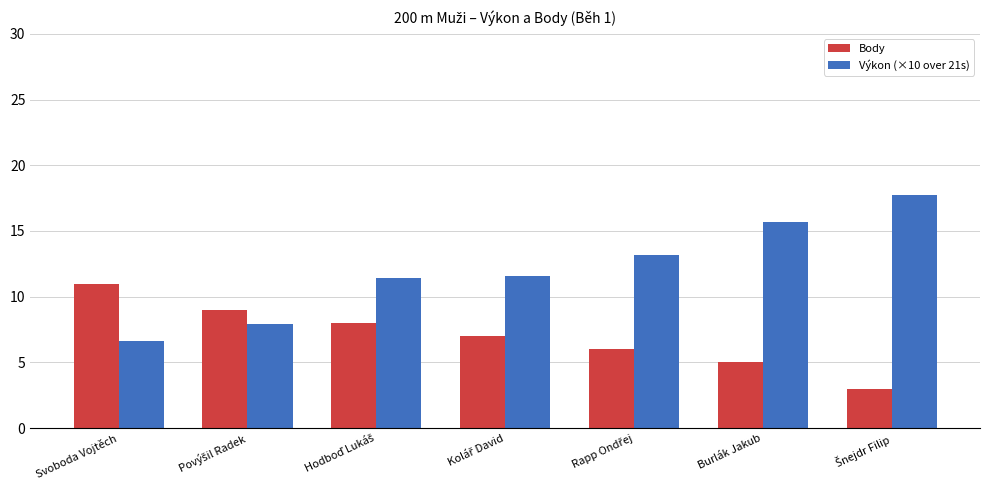

Which series has the largest total across all categories?

Výkon (×10 over 21s)